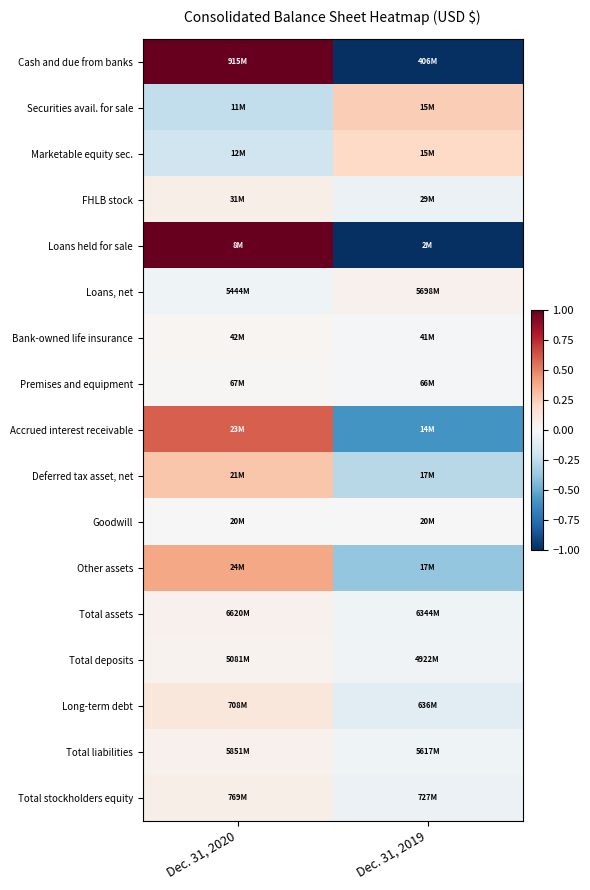

Reading right to left, list all the values displayed in this chart.

Cash and due from banks: Dec. 31, 2019=-1.0	Dec. 31, 2020=1.0
Securities avail. for sale: Dec. 31, 2019=0.2	Dec. 31, 2020=-0.2
Marketable equity sec.: Dec. 31, 2019=0.2	Dec. 31, 2020=-0.2
FHLB stock: Dec. 31, 2019=-0.1	Dec. 31, 2020=0.1
Loans held for sale: Dec. 31, 2019=-1.0	Dec. 31, 2020=1.0
Loans, net: Dec. 31, 2019=0.0	Dec. 31, 2020=-0.0
Bank-owned life insurance: Dec. 31, 2019=-0.0	Dec. 31, 2020=0.0
Premises and equipment: Dec. 31, 2019=-0.0	Dec. 31, 2020=0.0
Accrued interest receivable: Dec. 31, 2019=-0.6	Dec. 31, 2020=0.6
Deferred tax asset, net: Dec. 31, 2019=-0.3	Dec. 31, 2020=0.3
Goodwill: Dec. 31, 2019=-0.0	Dec. 31, 2020=0.0
Other assets: Dec. 31, 2019=-0.4	Dec. 31, 2020=0.4
Total assets: Dec. 31, 2019=-0.0	Dec. 31, 2020=0.0
Total deposits: Dec. 31, 2019=-0.0	Dec. 31, 2020=0.0
Long-term debt: Dec. 31, 2019=-0.1	Dec. 31, 2020=0.1
Total liabilities: Dec. 31, 2019=-0.0	Dec. 31, 2020=0.0
Total stockholders equity: Dec. 31, 2019=-0.1	Dec. 31, 2020=0.1